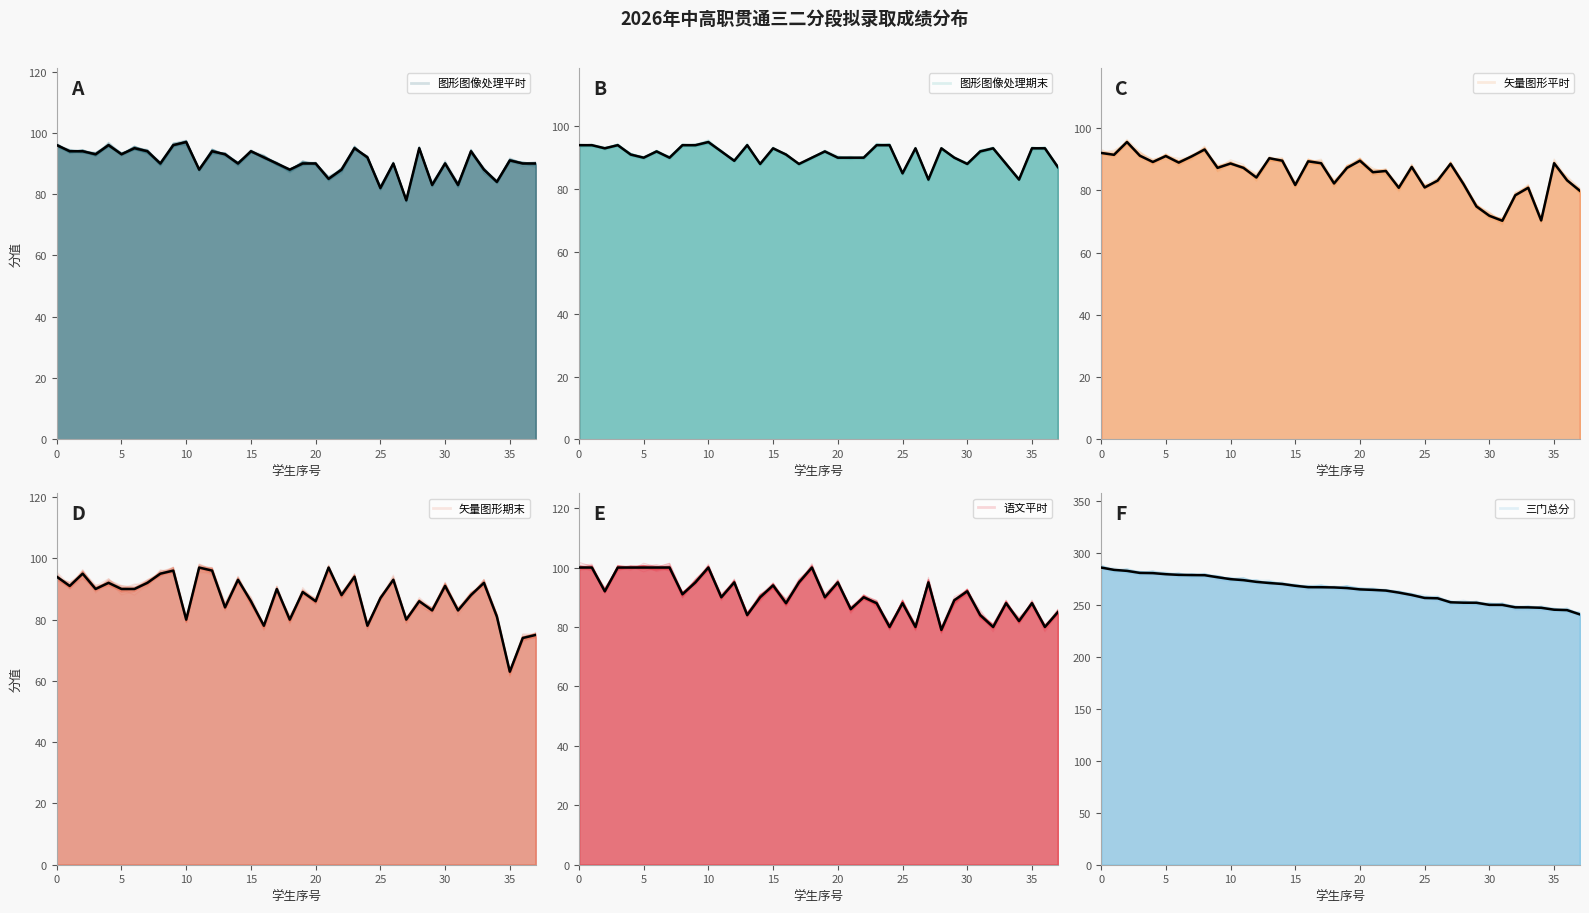

What is the sum of the 语文平时 values at 10 and 11?

190.0